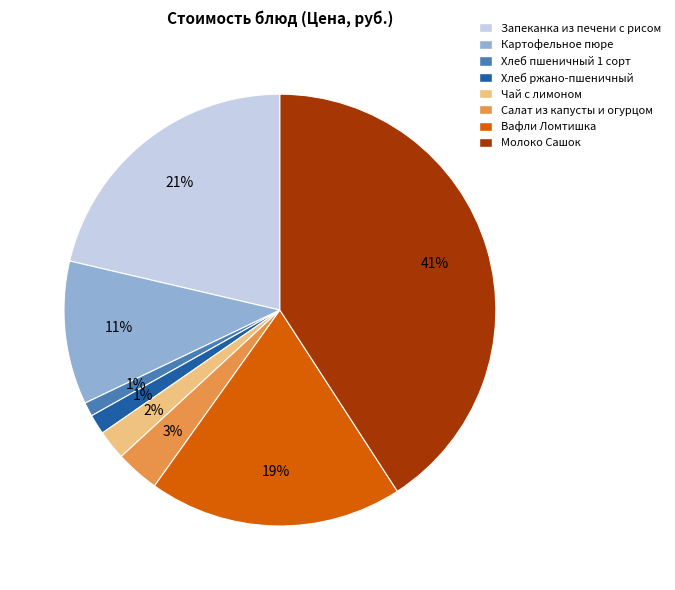

Is there any slice that represents more than half of the pie?

No